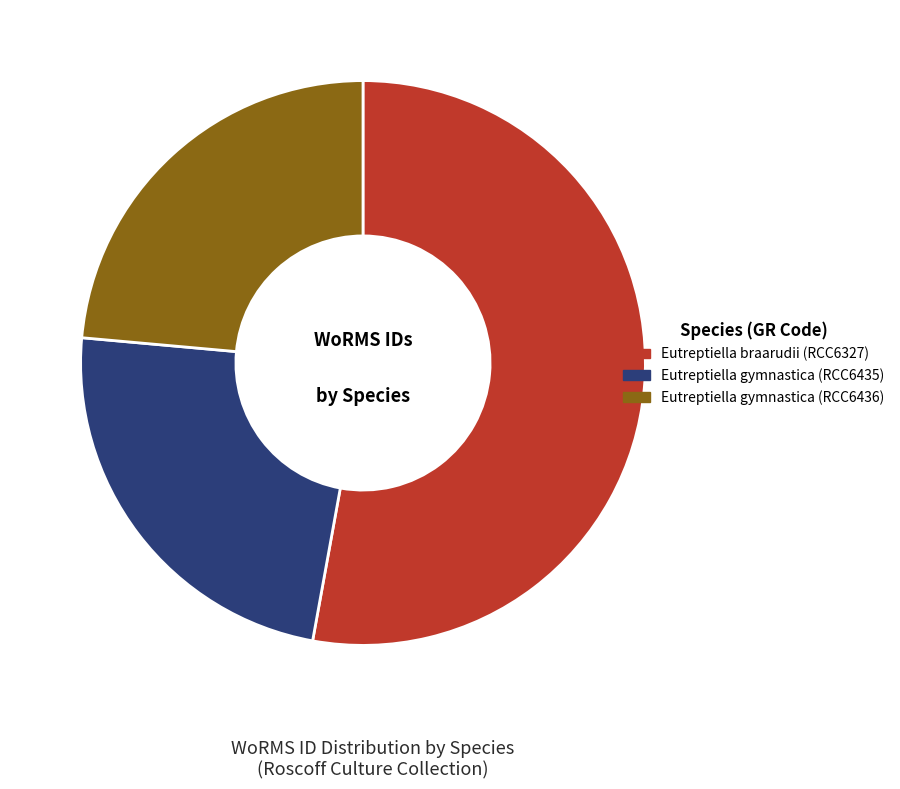

What is the largest slice in the pie chart?

Eutreptiella braarudii (RCC6327)